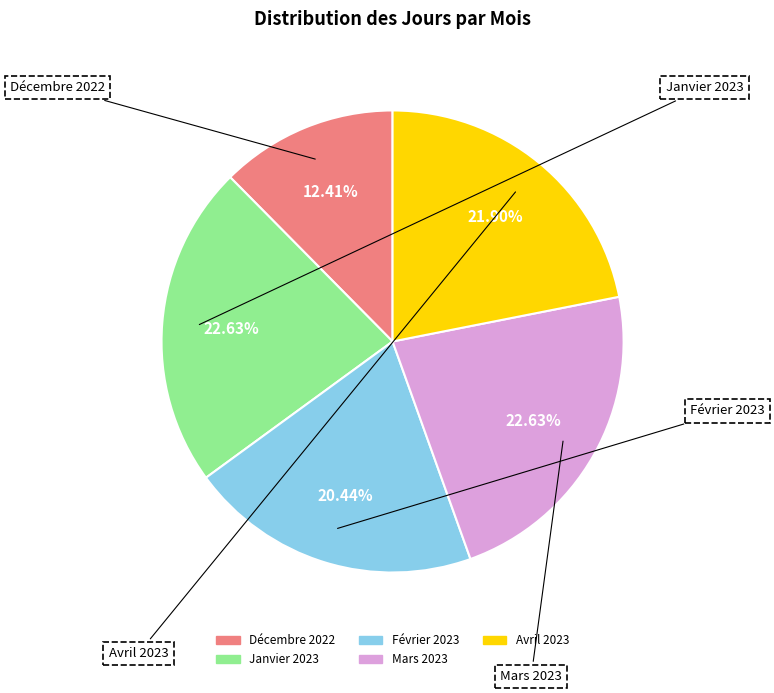

What percentage is the Décembre 2022 slice, to the nearest percent?

12%